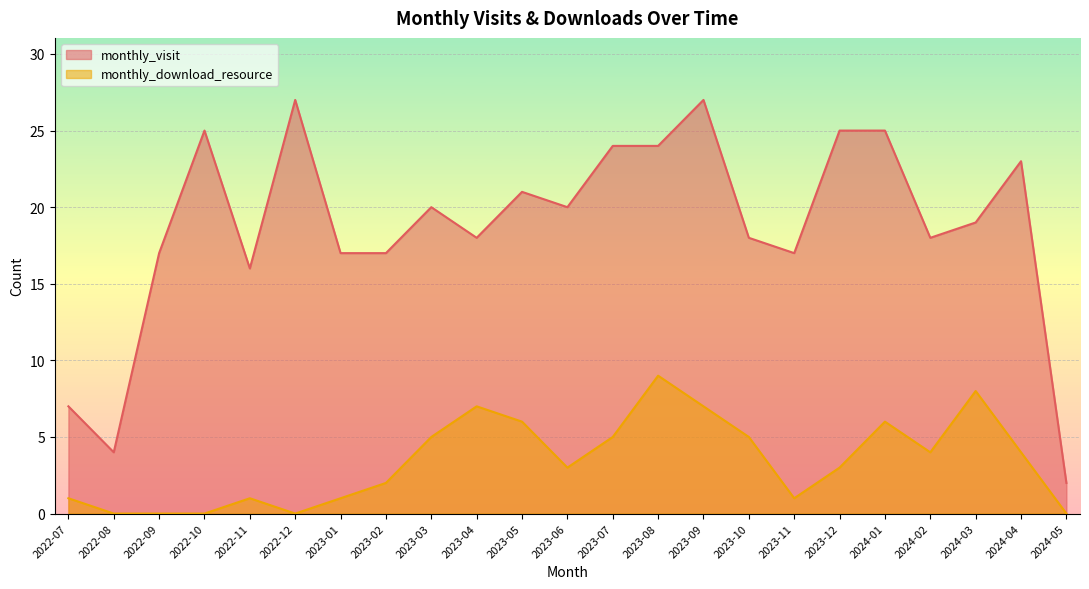

Rank the series by their average value, from lowest to highest.

monthly_download_resource, monthly_visit